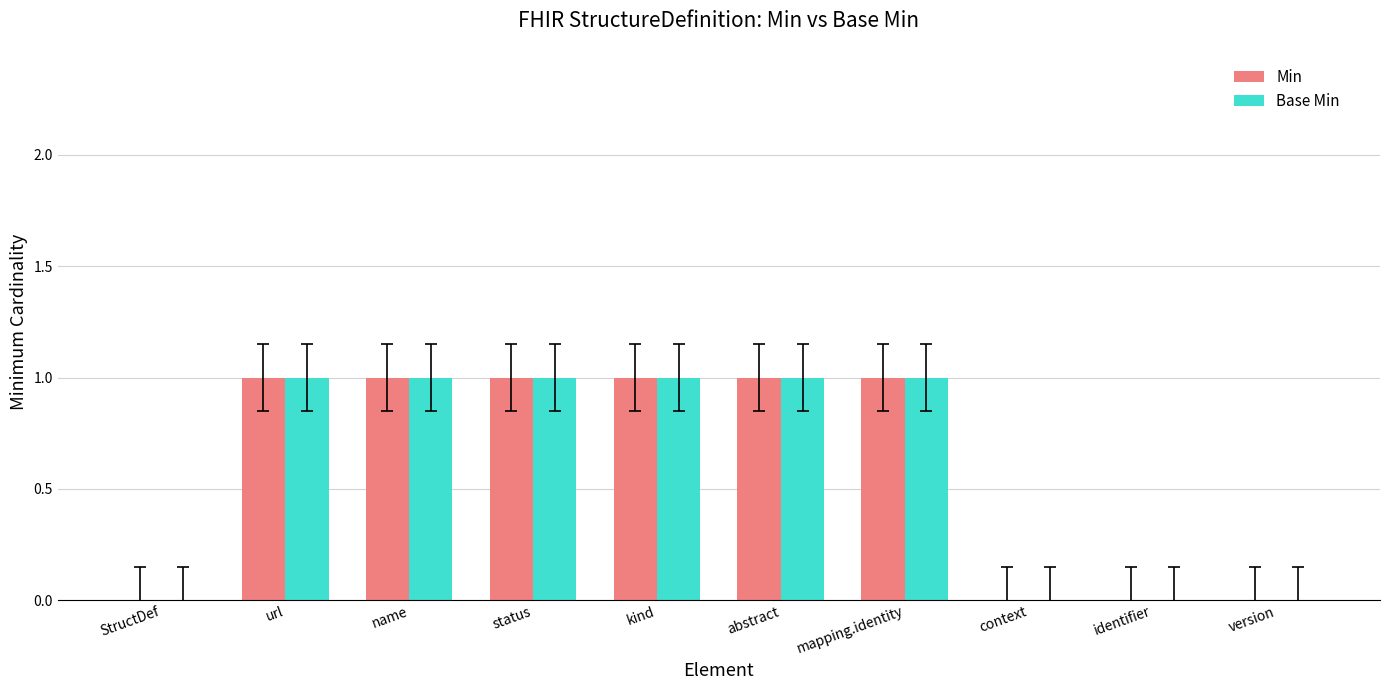

True or false: Base Min has a value of 0 at identifier.

True